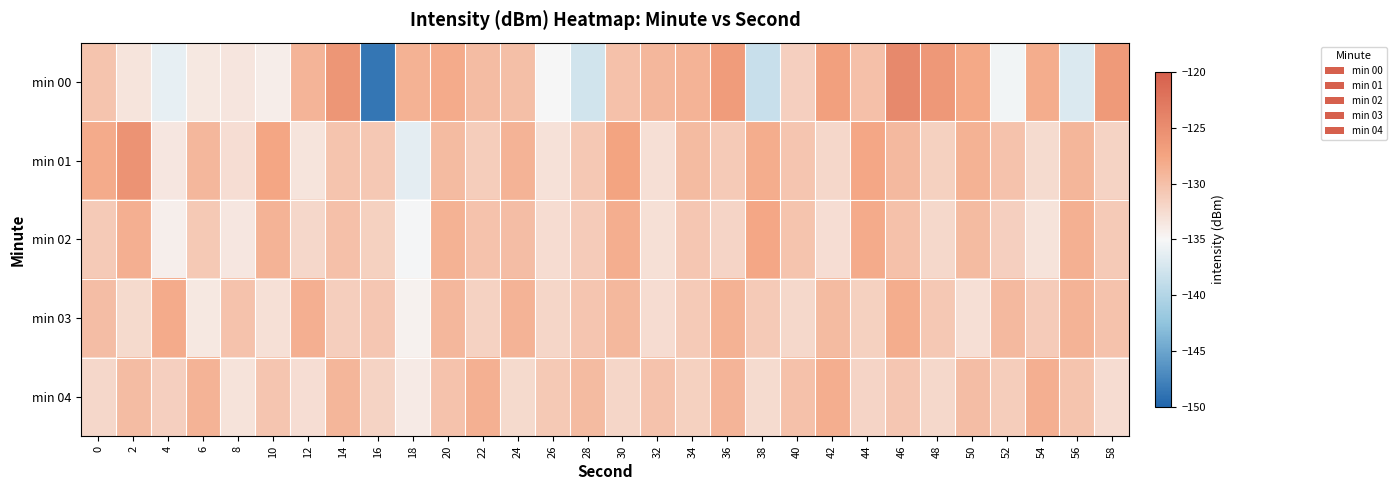

Rank the series by their maximum value, from lowest to highest.

min 04, min 03, min 02, min 01, min 00